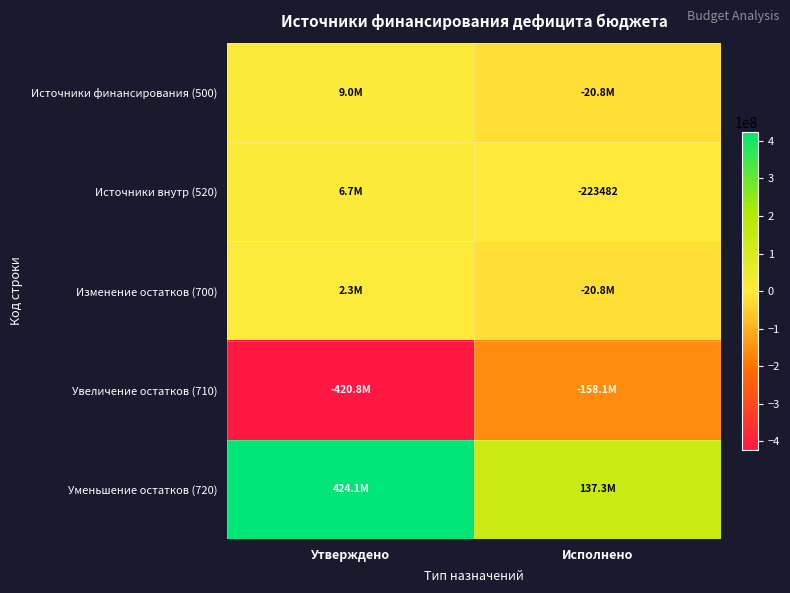

What is the maximum value shown in the chart?

424106766.8